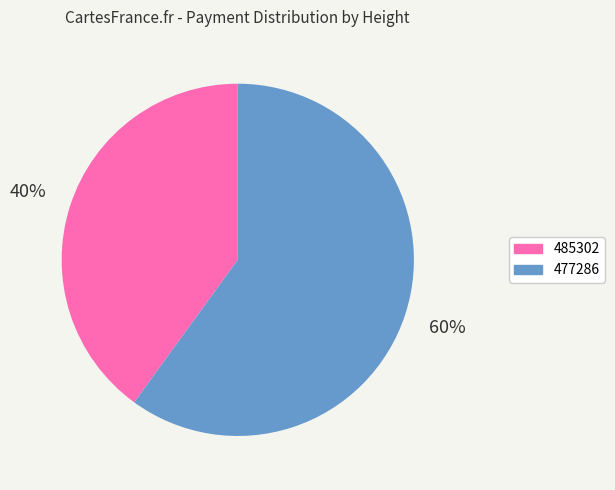

True or false: 477286 accounts for 49% of the total.

False